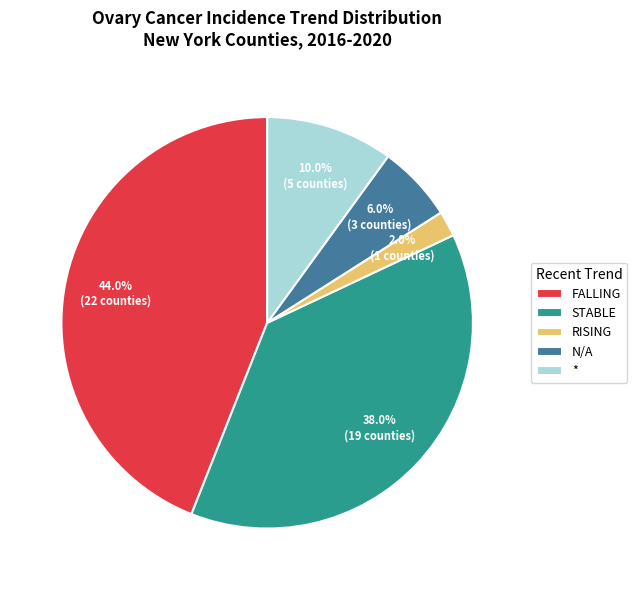

Is there any slice that represents more than half of the pie?

No